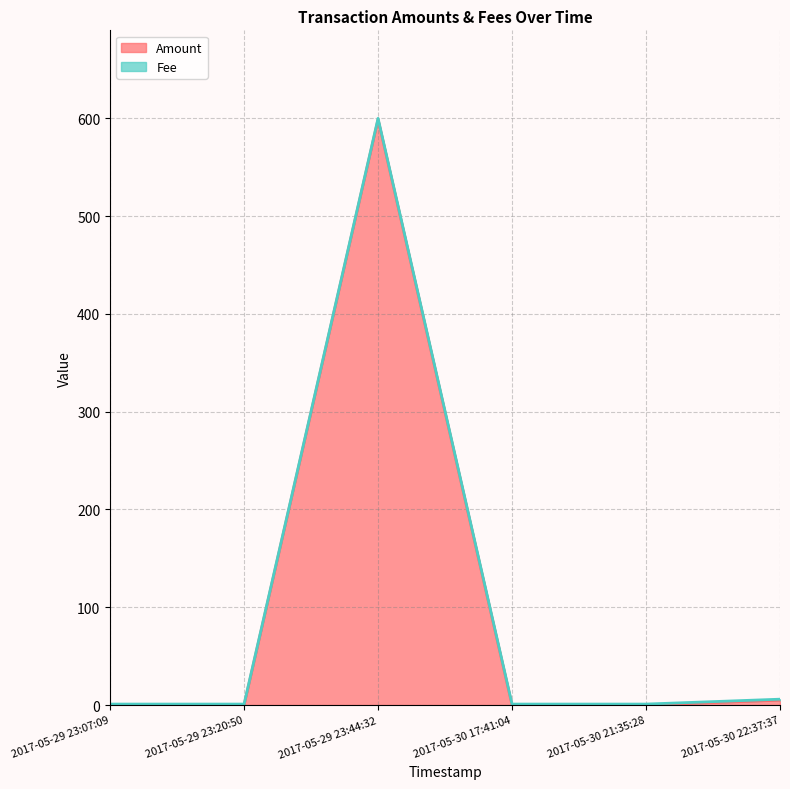

Reading left to right, transcribe all the data shown in this chart.

0	0	599	0	0	5